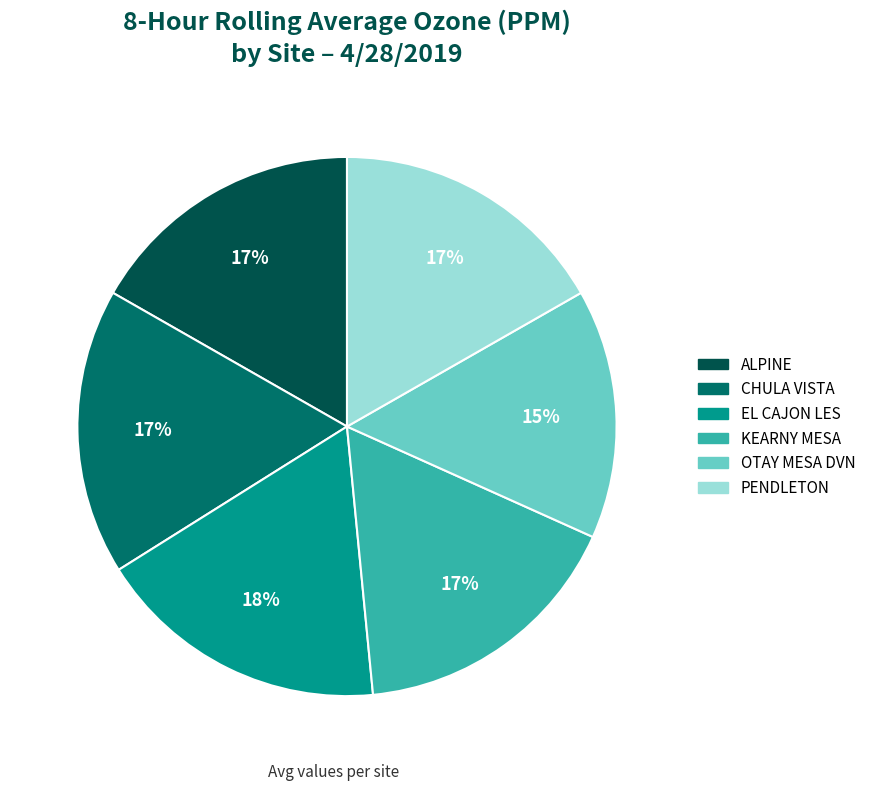

Is the sum of PENDLETON and EL CAJON LES greater than half?

No